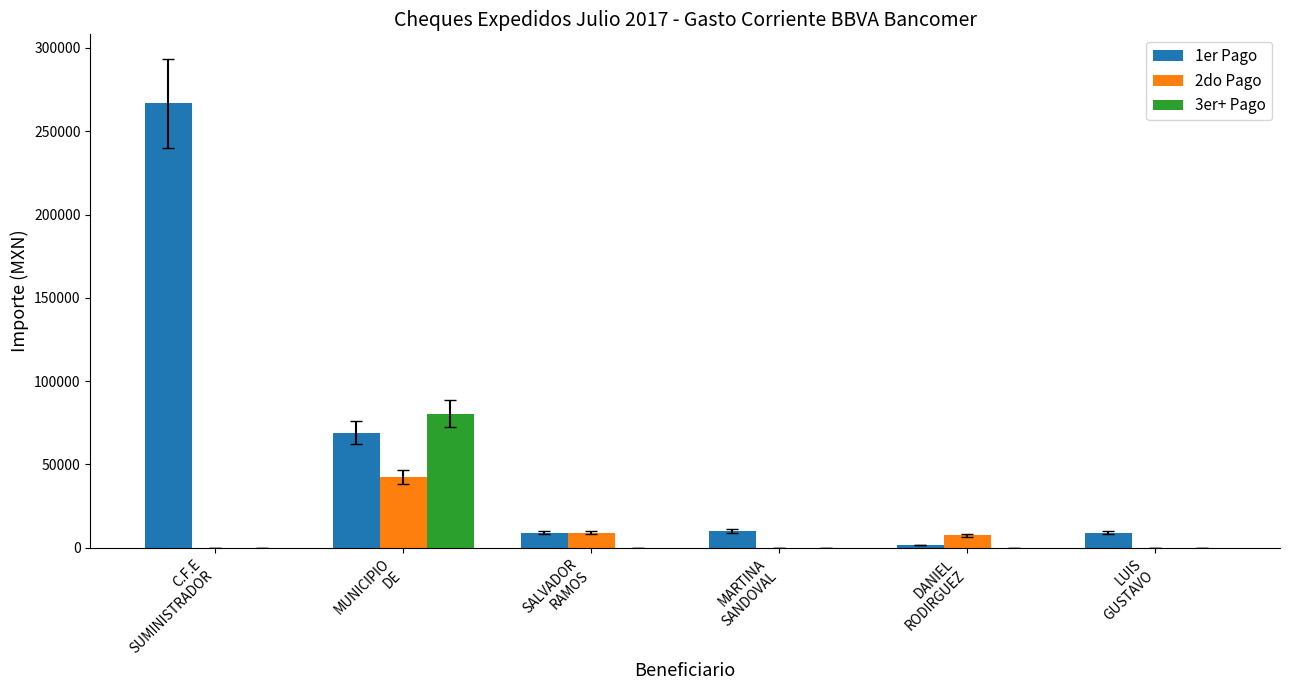

What is the maximum value for 2do Pago?

42363.2